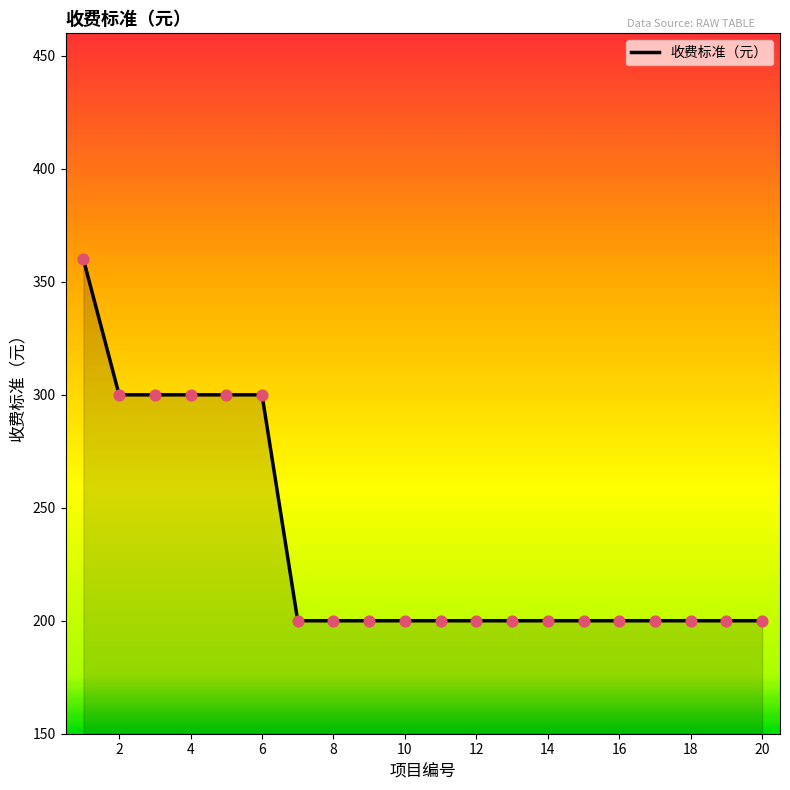

What is the smallest value displayed?

200